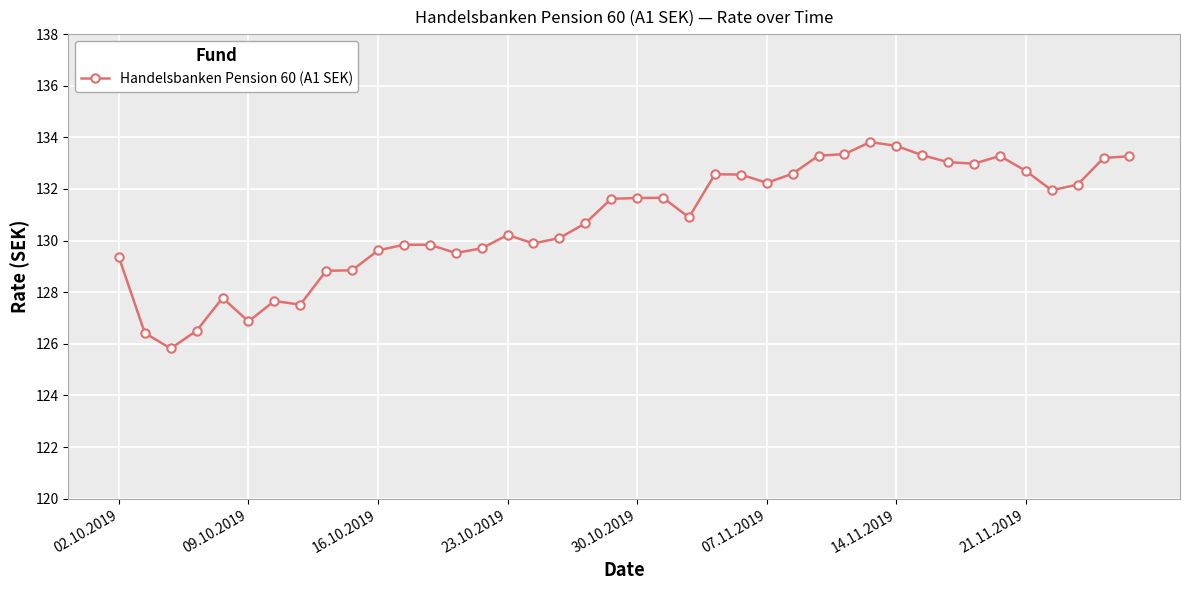

What is the smallest value displayed?

125.8